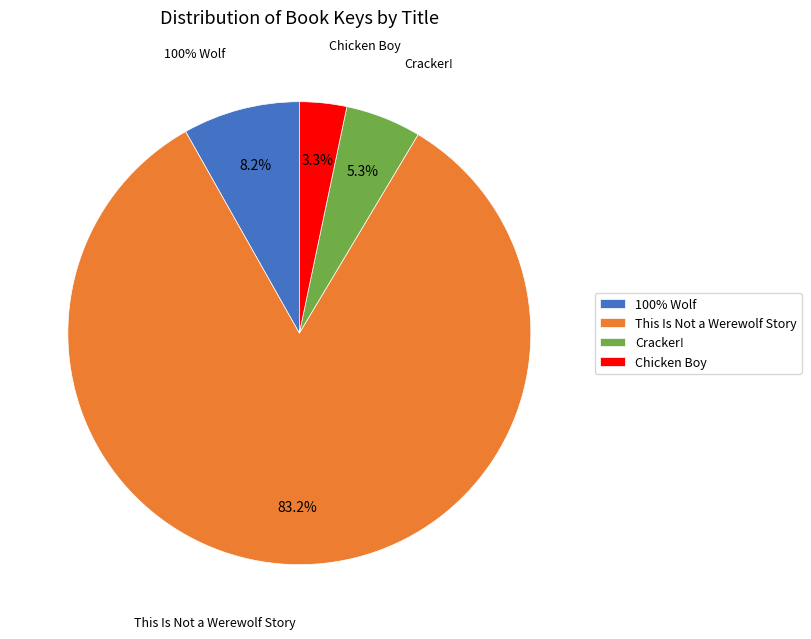

Is it true that 100% Wolf is 8% of the pie?

True